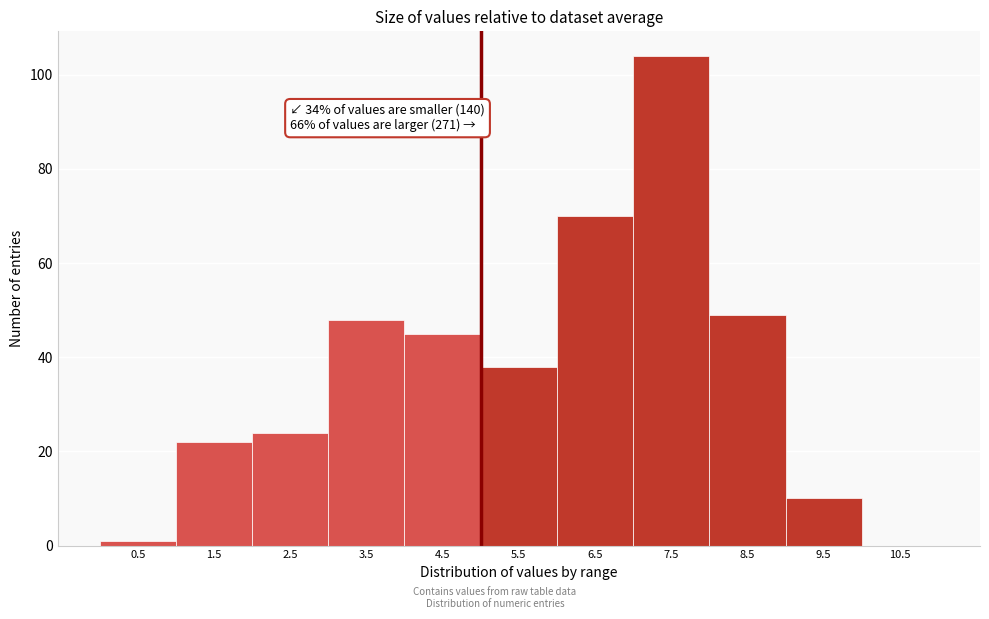

Which range on the x-axis has the tallest bar?

7 to 8